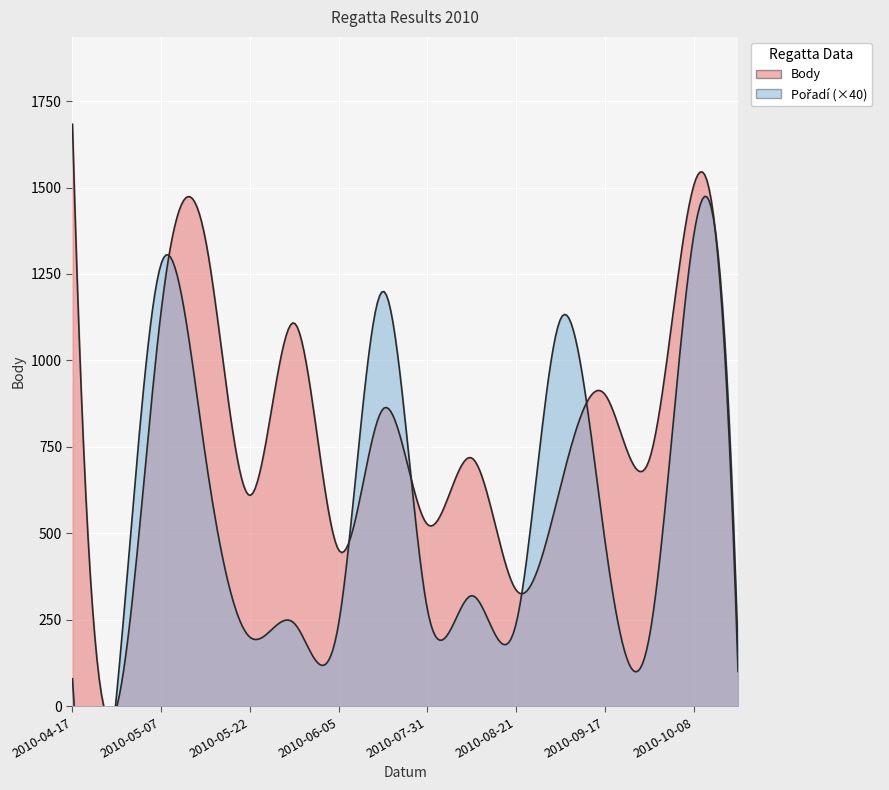

Between which two adjacent categories do Body and Pořadí first intersect?

2010-04-17 and 2010-05-01